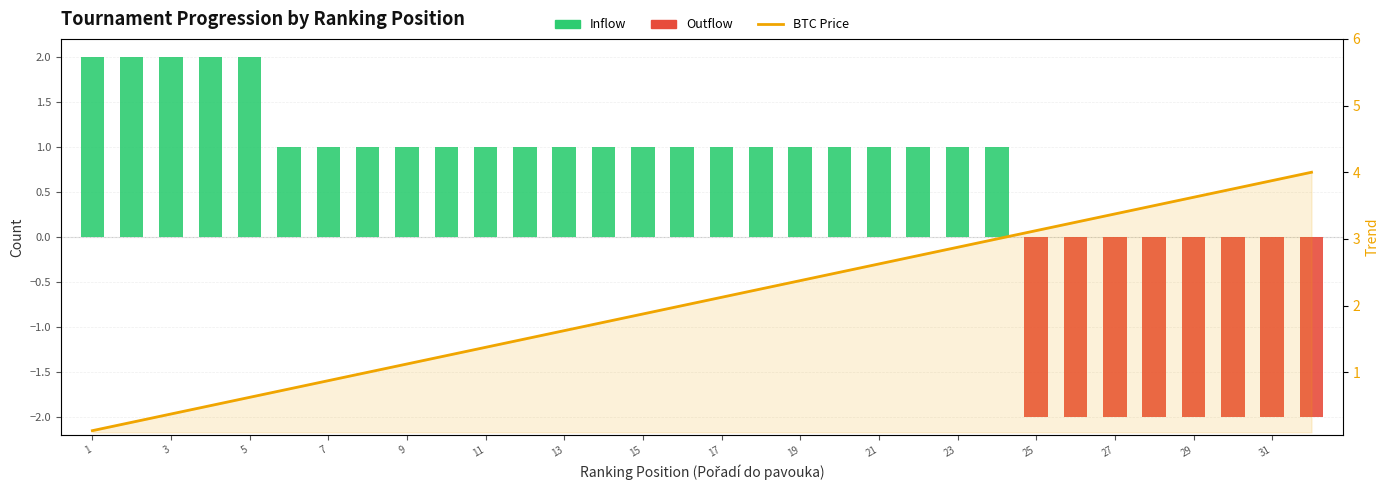

What are all the series names shown in the legend?

Inflow, Outflow, BTC Price